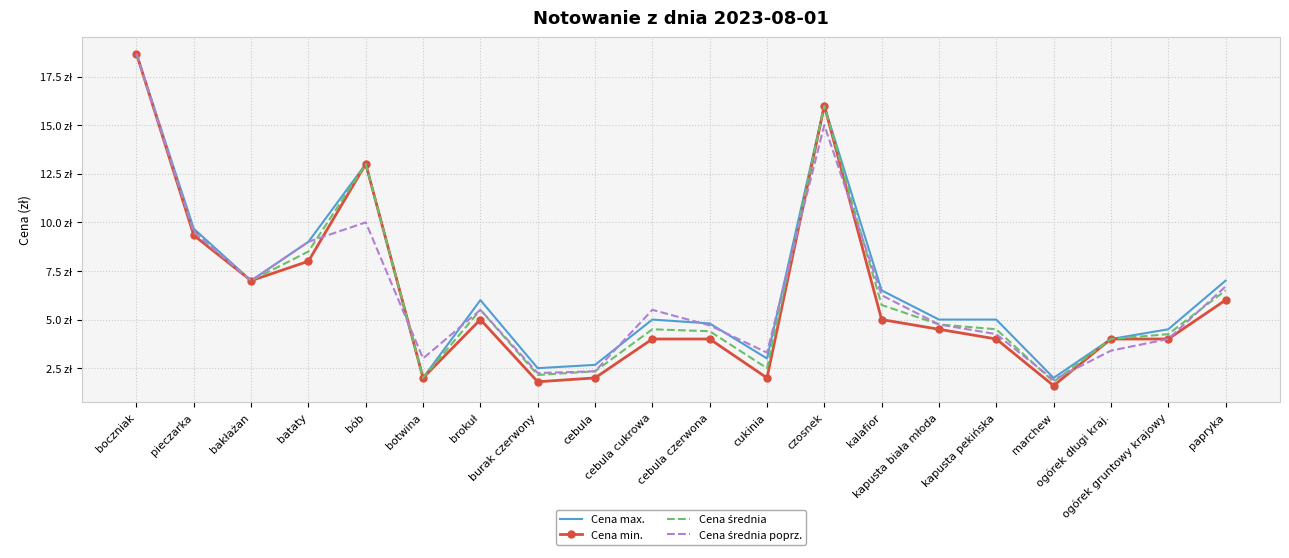

What is the difference between the highest and lowest values at botwina?

1.0